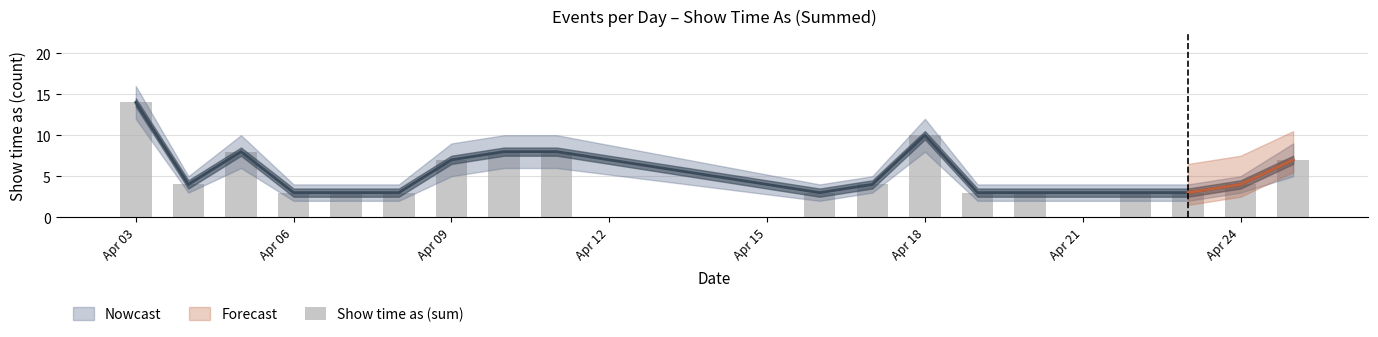

What is the greatest value displayed?

14